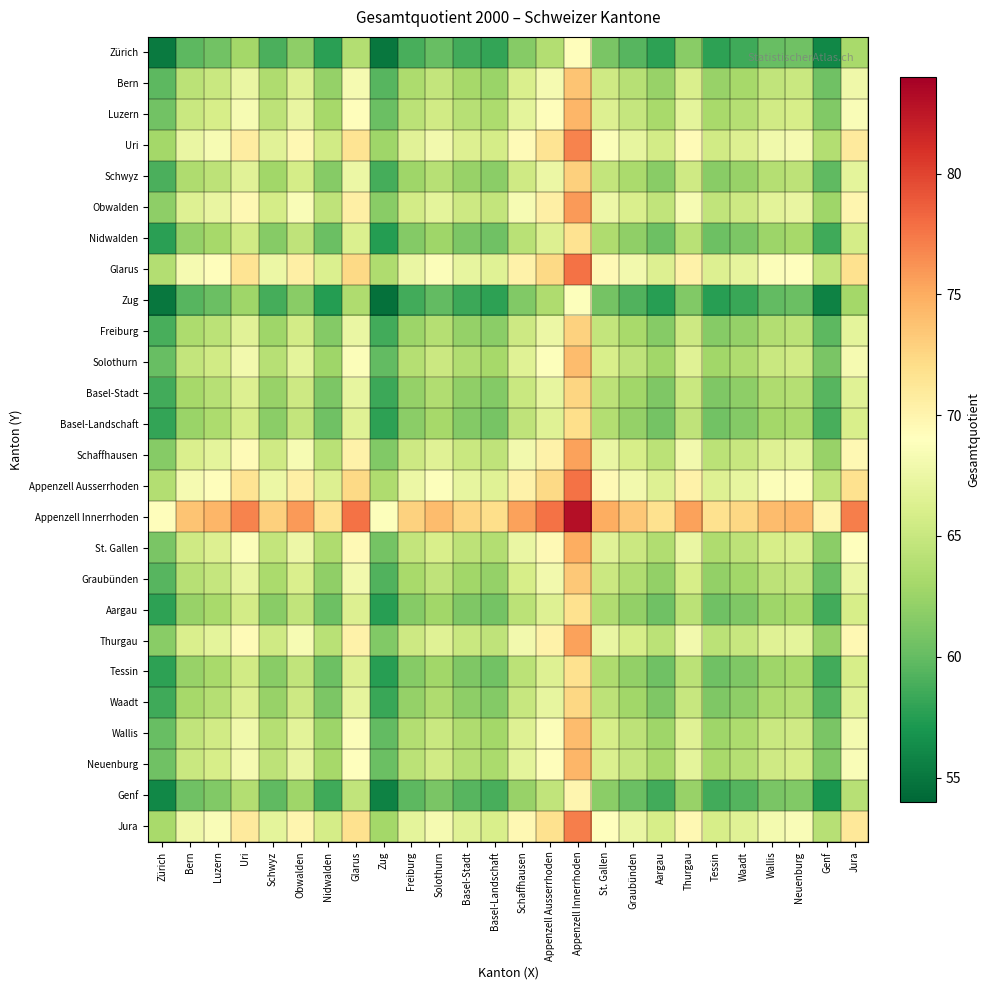

Rank the series at Obwalden from highest to lowest value.

Appenzell Innerrhoden, Appenzell Ausserrhoden, Glarus, Jura, Uri, Obwalden, Thurgau, Schaffhausen, St. Gallen, Luzern, Neuenburg, Solothurn, Wallis, Bern, Graubünden, Schwyz, Freiburg, Basel-Stadt, Waadt, Basel-Landschaft, Aargau, Tessin, Nidwalden, Genf, Zürich, Zug